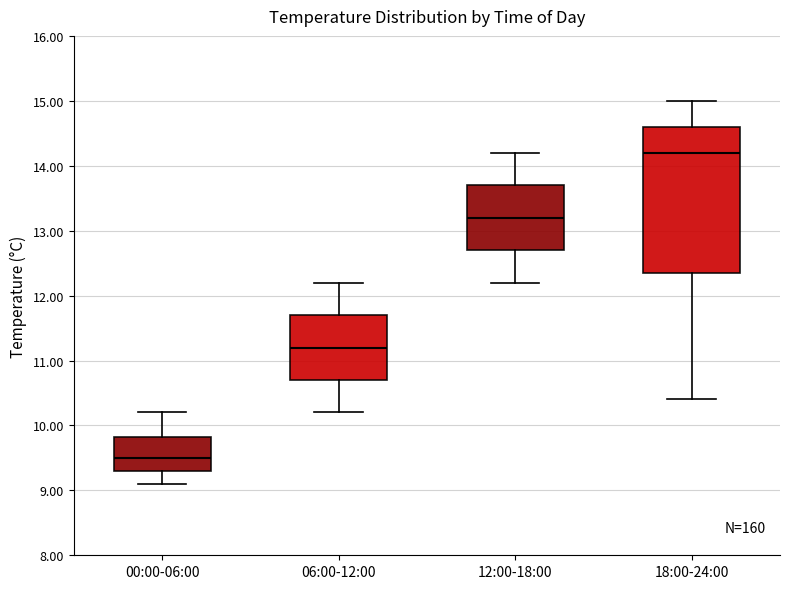

Which box's median line is the lowest?

00:00-06:00